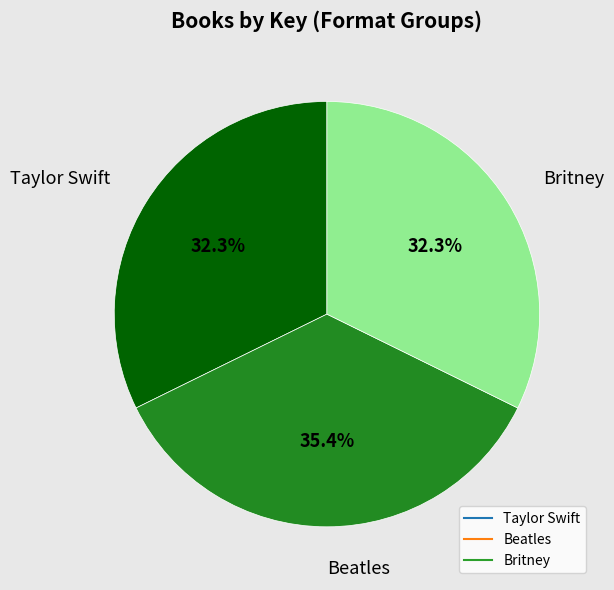

To the nearest percent, what is the combined percentage of Taylor Swift and Beatles?

68%